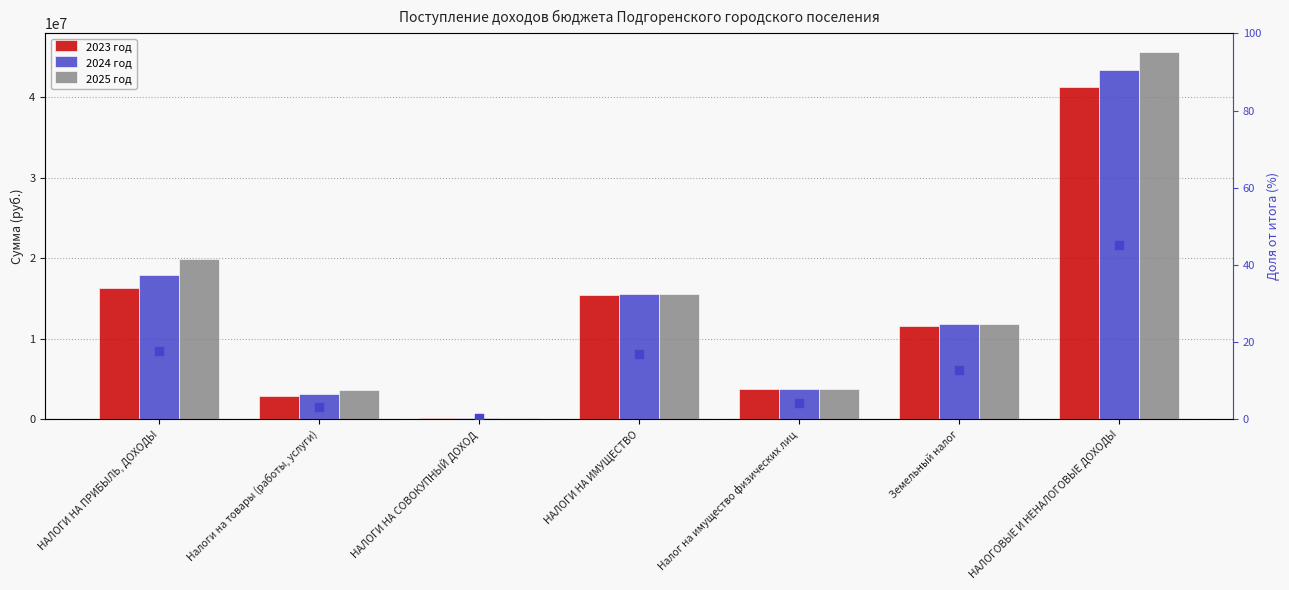

What is the total value across all series at Налог на имущество физических лиц?

11400004.2